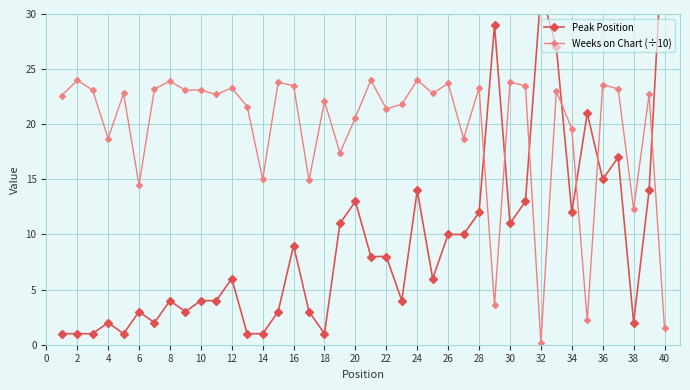

At which label does Weeks on Chart (÷10) reach its minimum?

32